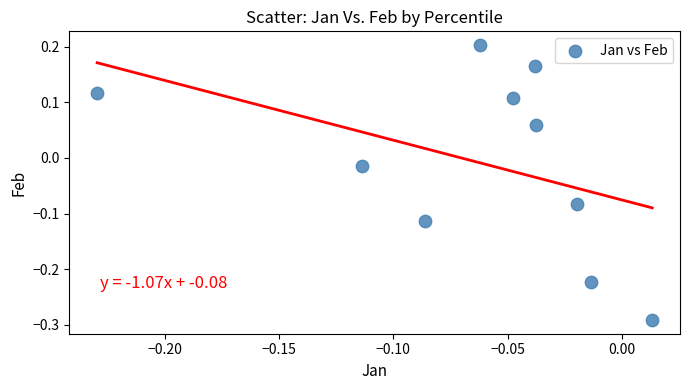

What is the range of Y values (max minus min)?

0.5